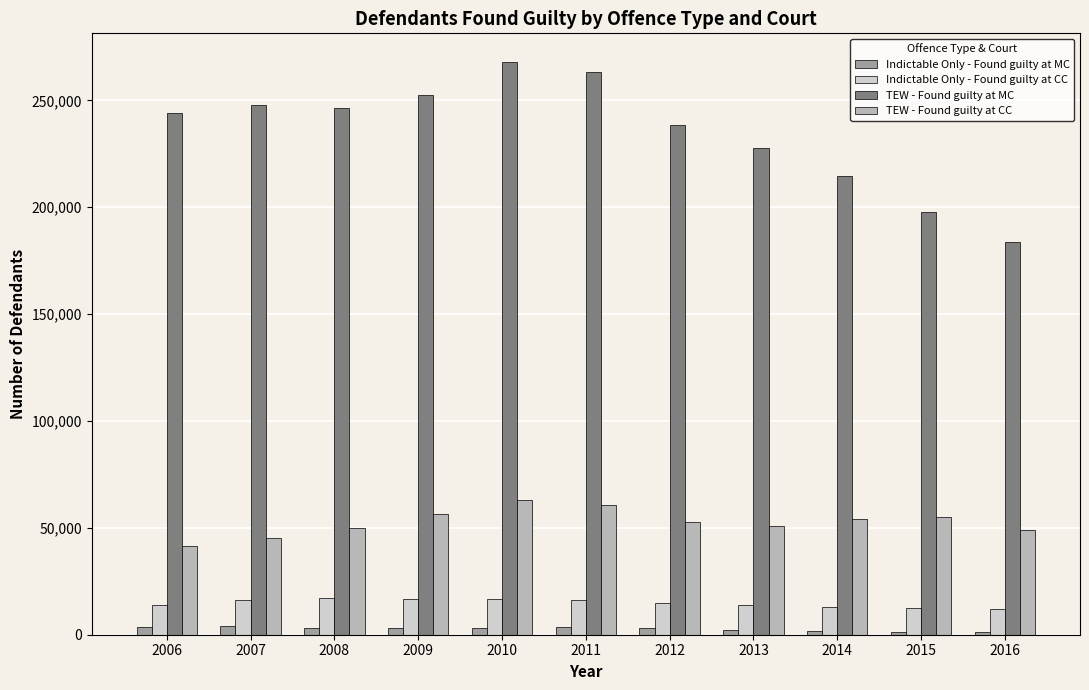

Is it true that TEW - Found guilty at CC equals 49885 at 2008?

True